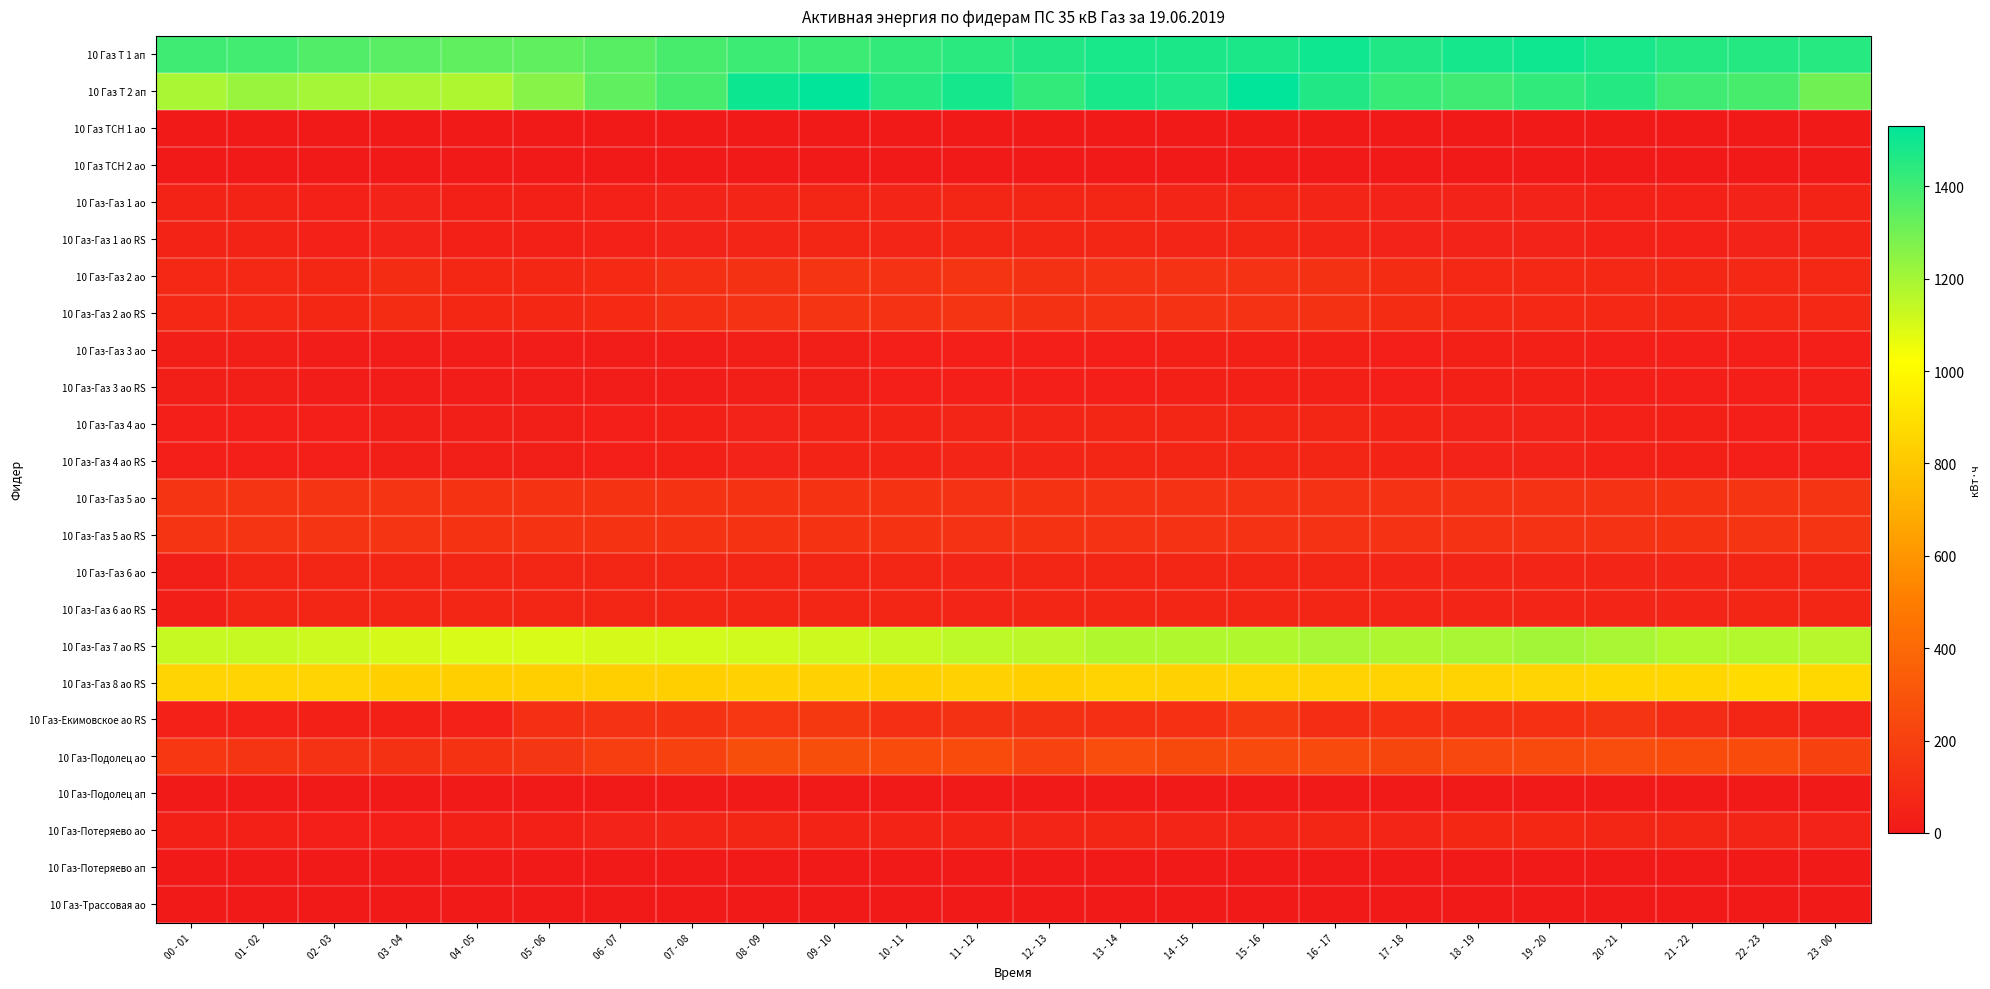

Reading left to right, what are all the values shown in this chart?

10 Газ Т 1 ап: 00 - 01=1403.2	01 - 02=1398.4	02 - 03=1364.8	03 - 04=1347.2	04 - 05=1336.0	05 - 06=1334.4	06 - 07=1355.2	07 - 08=1384.0	08 - 09=1409.6	09 - 10=1409.6	10 - 11=1425.6	11 - 12=1446.4	12 - 13=1464.0	13 - 14=1478.4	14 - 15=1473.6	15 - 16=1476.8	16 - 17=1496.0	17 - 18=1464.0	18 - 19=1486.4	19 - 20=1499.2	20 - 21=1478.4	21 - 22=1454.4	22 - 23=1456.0	23 - 00=1448.0
10 Газ Т 2 ап: 00 - 01=1192.0	01 - 02=1222.4	02 - 03=1198.4	03 - 04=1193.6	04 - 05=1180.8	05 - 06=1260.8	06 - 07=1334.4	07 - 08=1387.2	08 - 09=1505.6	09 - 10=1531.2	10 - 11=1451.2	11 - 12=1486.4	12 - 13=1425.6	13 - 14=1483.2	14 - 15=1470.4	15 - 16=1531.2	16 - 17=1462.4	17 - 18=1414.4	18 - 19=1404.8	19 - 20=1432.0	20 - 21=1457.6	21 - 22=1400.0	22 - 23=1387.2	23 - 00=1300.8
10 Газ ТСН 1 ао: 00 - 01=0.0	01 - 02=0.0	02 - 03=0.0	03 - 04=0.0	04 - 05=0.0	05 - 06=0.0	06 - 07=0.0	07 - 08=0.0	08 - 09=0.0	09 - 10=0.0	10 - 11=0.0	11 - 12=0.0	12 - 13=0.0	13 - 14=0.0	14 - 15=0.0	15 - 16=0.0	16 - 17=0.0	17 - 18=0.0	18 - 19=0.0	19 - 20=0.0	20 - 21=0.0	21 - 22=0.0	22 - 23=0.0	23 - 00=0.0
10 Газ ТСН 2 ао: 00 - 01=0.4	01 - 02=0.4	02 - 03=0.4	03 - 04=0.4	04 - 05=0.4	05 - 06=0.4	06 - 07=0.4	07 - 08=0.4	08 - 09=0.4	09 - 10=0.4	10 - 11=0.4	11 - 12=0.4	12 - 13=0.4	13 - 14=0.4	14 - 15=0.4	15 - 16=0.4	16 - 17=0.4	17 - 18=0.4	18 - 19=0.4	19 - 20=0.4	20 - 21=0.4	21 - 22=0.4	22 - 23=0.4	23 - 00=0.4
10 Газ-Газ 1 ао: 00 - 01=56.4	01 - 02=55.2	02 - 03=45.2	03 - 04=50.0	04 - 05=40.8	05 - 06=39.6	06 - 07=44.0	07 - 08=53.2	08 - 09=62.4	09 - 10=66.4	10 - 11=63.2	11 - 12=68.8	12 - 13=69.6	13 - 14=67.2	14 - 15=65.2	15 - 16=67.6	16 - 17=64.8	17 - 18=49.6	18 - 19=49.6	19 - 20=48.4	20 - 21=46.0	21 - 22=46.4	22 - 23=50.8	23 - 00=56.0
10 Газ-Газ 1 ао RS: 00 - 01=56.2	01 - 02=55.4	02 - 03=45.0	03 - 04=50.0	04 - 05=40.8	05 - 06=39.8	06 - 07=44.0	07 - 08=53.4	08 - 09=62.2	09 - 10=66.2	10 - 11=63.4	11 - 12=68.8	12 - 13=69.6	13 - 14=67.0	14 - 15=65.2	15 - 16=67.6	16 - 17=65.0	17 - 18=49.4	18 - 19=49.8	19 - 20=48.4	20 - 21=45.8	21 - 22=46.6	22 - 23=50.8	23 - 00=55.8
10 Газ-Газ 2 ао: 00 - 01=81.6	01 - 02=80.0	02 - 03=77.2	03 - 04=99.2	04 - 05=75.2	05 - 06=72.4	06 - 07=84.4	07 - 08=108.4	08 - 09=125.6	09 - 10=137.6	10 - 11=129.6	11 - 12=138.8	12 - 13=122.0	13 - 14=126.4	14 - 15=129.6	15 - 16=130.4	16 - 17=121.2	17 - 18=96.4	18 - 19=83.2	19 - 20=82.4	20 - 21=79.2	21 - 22=76.8	22 - 23=78.0	23 - 00=78.8
10 Газ-Газ 2 ао RS: 00 - 01=81.6	01 - 02=79.8	02 - 03=77.4	03 - 04=99.0	04 - 05=75.2	05 - 06=72.8	06 - 07=84.2	07 - 08=108.2	08 - 09=125.8	09 - 10=137.6	10 - 11=129.4	11 - 12=138.8	12 - 13=122.2	13 - 14=126.2	14 - 15=129.6	15 - 16=130.4	16 - 17=121.2	17 - 18=96.6	18 - 19=83.0	19 - 20=82.4	20 - 21=79.2	21 - 22=76.8	22 - 23=78.2	23 - 00=78.8
10 Газ-Газ 3 ао: 00 - 01=27.6	01 - 02=26.4	02 - 03=22.4	03 - 04=20.4	04 - 05=20.4	05 - 06=20.8	06 - 07=21.2	07 - 08=22.0	08 - 09=26.8	09 - 10=28.0	10 - 11=30.4	11 - 12=34.4	12 - 13=33.6	13 - 14=34.8	14 - 15=37.2	15 - 16=37.6	16 - 17=37.6	17 - 18=34.0	18 - 19=36.0	19 - 20=36.8	20 - 21=34.8	21 - 22=31.2	22 - 23=30.0	23 - 00=34.8
10 Газ-Газ 3 ао RS: 00 - 01=27.4	01 - 02=26.4	02 - 03=22.6	03 - 04=20.4	04 - 05=20.4	05 - 06=20.6	06 - 07=21.2	07 - 08=22.2	08 - 09=26.8	09 - 10=28.0	10 - 11=30.2	11 - 12=34.6	12 - 13=33.6	13 - 14=34.8	14 - 15=37.2	15 - 16=37.6	16 - 17=37.4	17 - 18=34.2	18 - 19=36.0	19 - 20=36.6	20 - 21=35.0	21 - 22=31.2	22 - 23=30.0	23 - 00=34.6
10 Газ-Газ 4 ао: 00 - 01=31.6	01 - 02=32.0	02 - 03=30.0	03 - 04=28.0	04 - 05=27.6	05 - 06=29.6	06 - 07=31.6	07 - 08=41.2	08 - 09=51.2	09 - 10=58.4	10 - 11=59.6	11 - 12=60.8	12 - 13=63.2	13 - 14=67.6	14 - 15=67.2	15 - 16=70.4	16 - 17=66.0	17 - 18=57.2	18 - 19=53.6	19 - 20=51.2	20 - 21=45.6	21 - 22=40.8	22 - 23=35.2	23 - 00=32.8
10 Газ-Газ 4 ао RS: 00 - 01=31.6	01 - 02=32.2	02 - 03=30.0	03 - 04=27.8	04 - 05=27.8	05 - 06=29.6	06 - 07=31.4	07 - 08=41.2	08 - 09=51.2	09 - 10=58.6	10 - 11=59.6	11 - 12=60.6	12 - 13=63.2	13 - 14=67.6	14 - 15=67.4	15 - 16=70.2	16 - 17=66.2	17 - 18=57.0	18 - 19=53.6	19 - 20=51.2	20 - 21=45.6	21 - 22=40.8	22 - 23=35.2	23 - 00=33.0
10 Газ-Газ 5 ао: 00 - 01=139.2	01 - 02=141.2	02 - 03=138.0	03 - 04=137.6	04 - 05=136.4	05 - 06=134.8	06 - 07=134.4	07 - 08=133.6	08 - 09=133.2	09 - 10=132.8	10 - 11=132.0	11 - 12=130.0	12 - 13=132.0	13 - 14=128.4	14 - 15=130.4	15 - 16=130.8	16 - 17=129.6	17 - 18=129.2	18 - 19=128.0	19 - 20=128.4	20 - 21=130.8	21 - 22=134.8	22 - 23=138.8	23 - 00=141.2
10 Газ-Газ 5 ао RS: 00 - 01=139.4	01 - 02=141.2	02 - 03=137.6	03 - 04=138.0	04 - 05=136.4	05 - 06=134.8	06 - 07=134.2	07 - 08=133.4	08 - 09=133.4	09 - 10=133.0	10 - 11=132.0	11 - 12=130.0	12 - 13=131.8	13 - 14=128.6	14 - 15=130.4	15 - 16=130.8	16 - 17=129.4	17 - 18=129.2	18 - 19=128.0	19 - 20=128.4	20 - 21=130.8	21 - 22=134.8	22 - 23=139.0	23 - 00=141.0
10 Газ-Газ 6 ао: 00 - 01=26.0	01 - 02=69.2	02 - 03=67.2	03 - 04=66.0	04 - 05=66.0	05 - 06=66.0	06 - 07=66.0	07 - 08=66.4	08 - 09=66.4	09 - 10=66.4	10 - 11=66.0	11 - 12=65.6	12 - 13=67.2	13 - 14=66.8	14 - 15=66.8	15 - 16=66.8	16 - 17=66.0	17 - 18=65.2	18 - 19=64.0	19 - 20=64.4	20 - 21=64.8	21 - 22=65.6	22 - 23=66.0	23 - 00=66.0
10 Газ-Газ 6 ао RS: 00 - 01=25.8	01 - 02=69.4	02 - 03=67.0	03 - 04=66.0	04 - 05=65.8	05 - 06=66.2	06 - 07=66.2	07 - 08=66.2	08 - 09=66.2	09 - 10=66.6	10 - 11=66.2	11 - 12=65.6	12 - 13=67.2	13 - 14=66.6	14 - 15=66.8	15 - 16=66.8	16 - 17=66.0	17 - 18=65.0	18 - 19=64.2	19 - 20=64.6	20 - 21=64.6	21 - 22=65.6	22 - 23=66.0	23 - 00=66.0
10 Газ-Газ 7 ао RS: 00 - 01=1135.2	01 - 02=1134.6	02 - 03=1122.6	03 - 04=1101.0	04 - 05=1096.8	05 - 06=1098.6	06 - 07=1101.6	07 - 08=1109.4	08 - 09=1117.8	09 - 10=1120.8	10 - 11=1135.8	11 - 12=1153.2	12 - 13=1159.8	13 - 14=1176.6	14 - 15=1173.0	15 - 16=1175.4	16 - 17=1191.6	17 - 18=1183.2	18 - 19=1195.8	19 - 20=1206.0	20 - 21=1195.8	21 - 22=1169.4	22 - 23=1171.2	23 - 00=1161.0
10 Газ-Газ 8 ао RS: 00 - 01=851.4	01 - 02=854.4	02 - 03=849.6	03 - 04=831.6	04 - 05=829.2	05 - 06=828.6	06 - 07=828.0	07 - 08=829.8	08 - 09=841.8	09 - 10=838.8	10 - 11=825.6	11 - 12=840.6	12 - 13=828.6	13 - 14=844.8	14 - 15=838.2	15 - 16=843.6	16 - 17=843.6	17 - 18=844.8	18 - 19=846.6	19 - 20=855.0	20 - 21=859.8	21 - 22=859.2	22 - 23=874.2	23 - 00=866.4
10 Газ-Екимовское ао RS: 00 - 01=42.0	01 - 02=42.8	02 - 03=38.8	03 - 04=39.8	04 - 05=45.6	05 - 06=113.6	06 - 07=130.8	07 - 08=134.2	08 - 09=151.2	09 - 10=157.4	10 - 11=109.2	11 - 12=121.2	12 - 13=122.6	13 - 14=110.0	14 - 15=118.8	15 - 16=162.0	16 - 17=105.2	17 - 18=117.0	18 - 19=110.6	19 - 20=119.2	20 - 21=140.6	21 - 22=92.8	22 - 23=71.4	23 - 00=49.0
10 Газ-Подолец ао: 00 - 01=153.4	01 - 02=138.0	02 - 03=131.4	03 - 04=125.4	04 - 05=133.8	05 - 06=146.0	06 - 07=188.2	07 - 08=201.4	08 - 09=264.4	09 - 10=266.8	10 - 11=254.8	11 - 12=252.0	12 - 13=213.2	13 - 14=258.8	14 - 15=240.0	15 - 16=246.4	16 - 17=249.8	17 - 18=222.8	18 - 19=236.8	19 - 20=250.0	20 - 21=257.4	21 - 22=255.0	22 - 23=253.8	23 - 00=200.2
10 Газ-Подолец ап: 00 - 01=0.0	01 - 02=0.0	02 - 03=0.0	03 - 04=0.0	04 - 05=0.0	05 - 06=0.0	06 - 07=0.0	07 - 08=0.0	08 - 09=0.0	09 - 10=0.0	10 - 11=0.0	11 - 12=0.0	12 - 13=0.0	13 - 14=0.0	14 - 15=0.0	15 - 16=0.0	16 - 17=0.0	17 - 18=0.0	18 - 19=0.0	19 - 20=0.0	20 - 21=0.0	21 - 22=0.0	22 - 23=0.0	23 - 00=0.0
10 Газ-Потеряево ао: 00 - 01=41.2	01 - 02=37.6	02 - 03=35.2	03 - 04=35.0	04 - 05=37.0	05 - 06=37.4	06 - 07=51.4	07 - 08=61.8	08 - 09=66.0	09 - 10=57.6	10 - 11=59.6	11 - 12=56.0	12 - 13=65.2	13 - 14=67.0	14 - 15=63.4	15 - 16=62.6	16 - 17=67.6	17 - 18=64.8	18 - 19=72.0	19 - 20=75.4	20 - 21=67.2	21 - 22=69.0	22 - 23=62.0	23 - 00=52.6
10 Газ-Потеряево ап: 00 - 01=0.0	01 - 02=0.0	02 - 03=0.0	03 - 04=0.0	04 - 05=0.0	05 - 06=0.0	06 - 07=0.0	07 - 08=0.0	08 - 09=0.0	09 - 10=0.0	10 - 11=0.0	11 - 12=0.0	12 - 13=0.0	13 - 14=0.0	14 - 15=0.0	15 - 16=0.0	16 - 17=0.0	17 - 18=0.0	18 - 19=0.0	19 - 20=0.0	20 - 21=0.0	21 - 22=0.0	22 - 23=0.0	23 - 00=0.0
10 Газ-Трассовая ао: 00 - 01=0.0	01 - 02=0.0	02 - 03=0.0	03 - 04=0.0	04 - 05=0.0	05 - 06=0.0	06 - 07=0.0	07 - 08=0.0	08 - 09=0.0	09 - 10=0.0	10 - 11=0.0	11 - 12=0.0	12 - 13=0.0	13 - 14=0.0	14 - 15=1.2	15 - 16=1.8	16 - 17=2.0	17 - 18=1.8	18 - 19=1.8	19 - 20=1.8	20 - 21=1.8	21 - 22=1.8	22 - 23=1.8	23 - 00=1.8